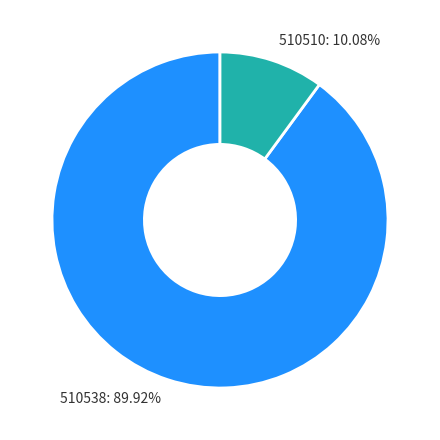

Which category has the biggest portion of the pie?

510538